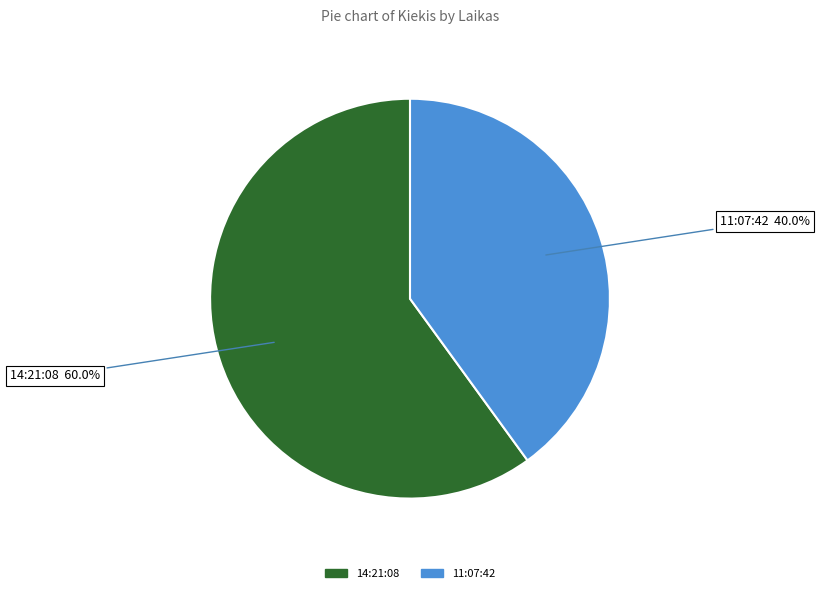

Does any single category account for the majority?

Yes